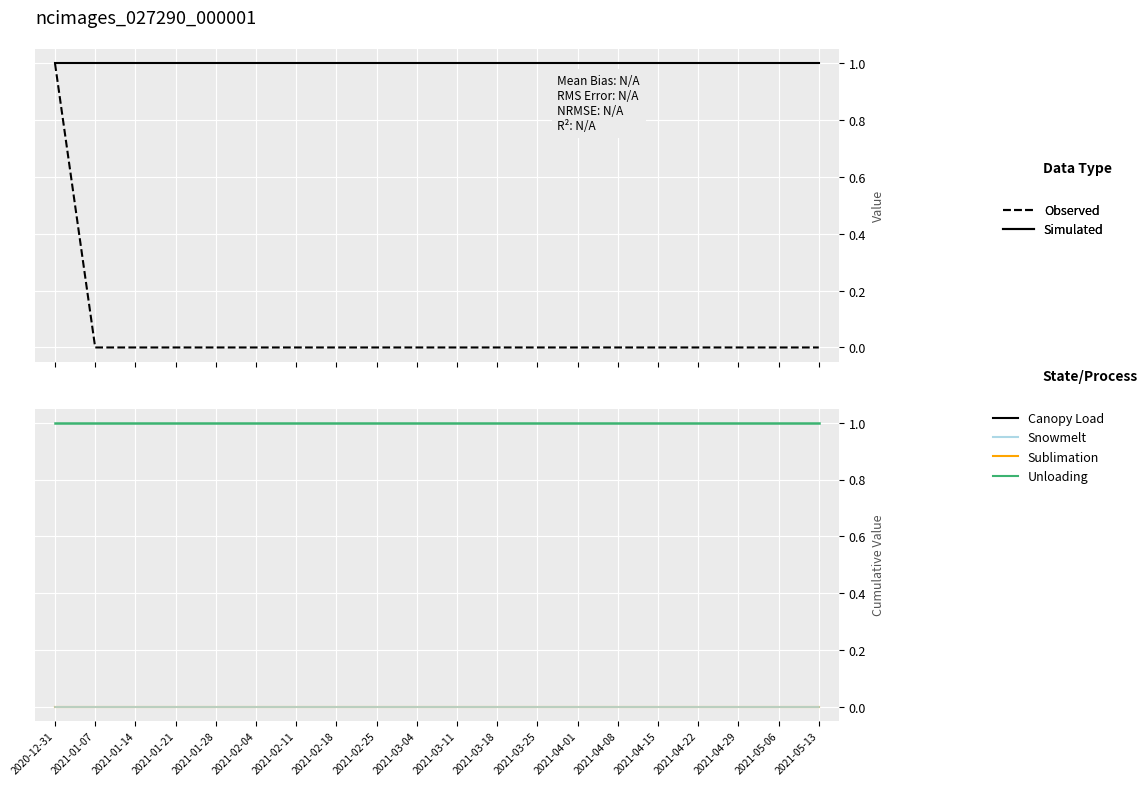

At which category does the chart reach its peak across all series?

2020-12-31